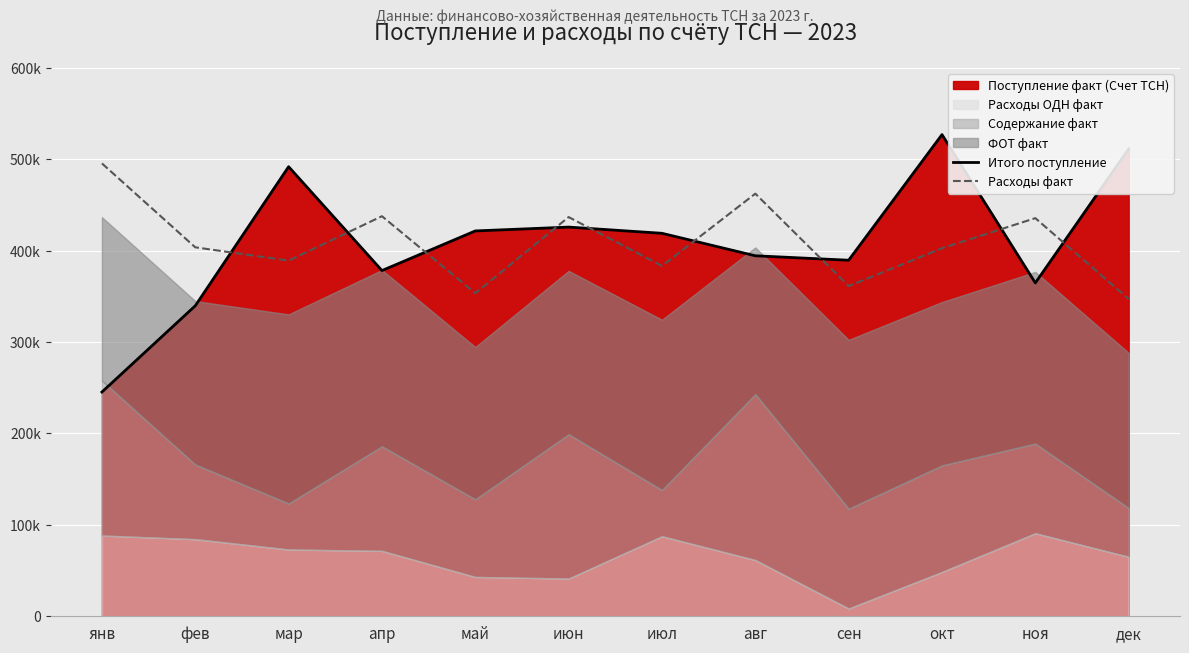

What is the sum of all Расходы факт values?

4907625